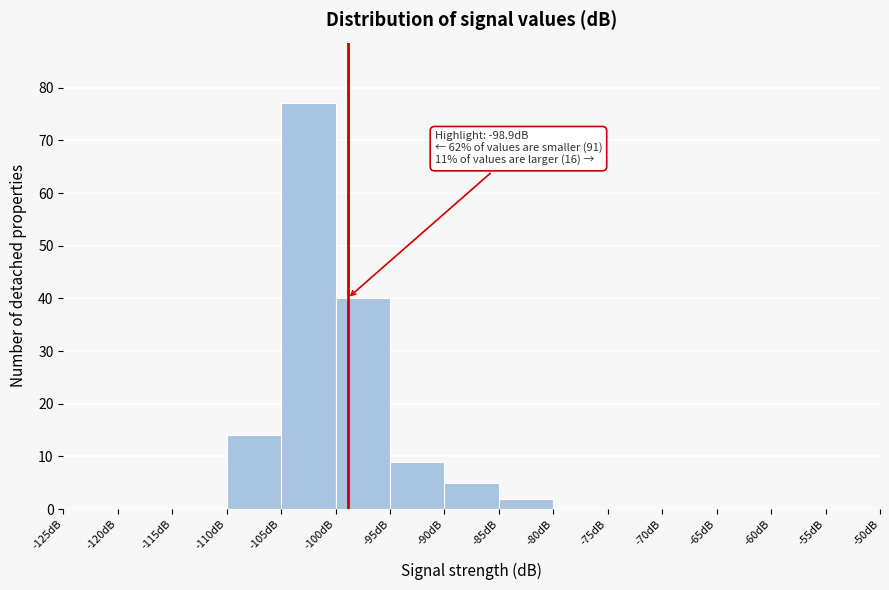

Over which range of the x-axis is the bar tallest?

-105 to -100